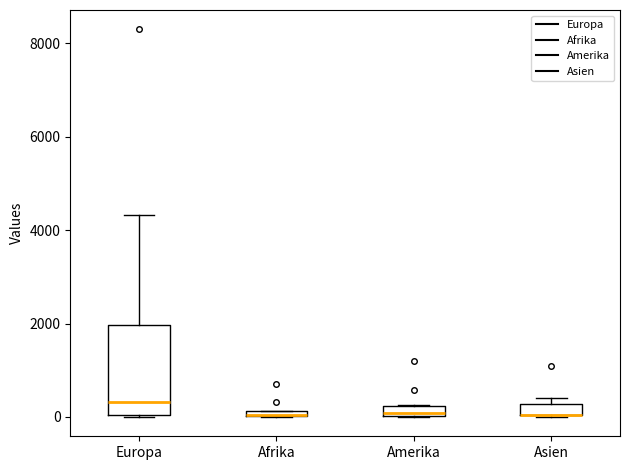

Where does the median line of the box for Europa sit on the y-axis? The values are not printed on the chart, so give them approximately, as read against the axis.

400